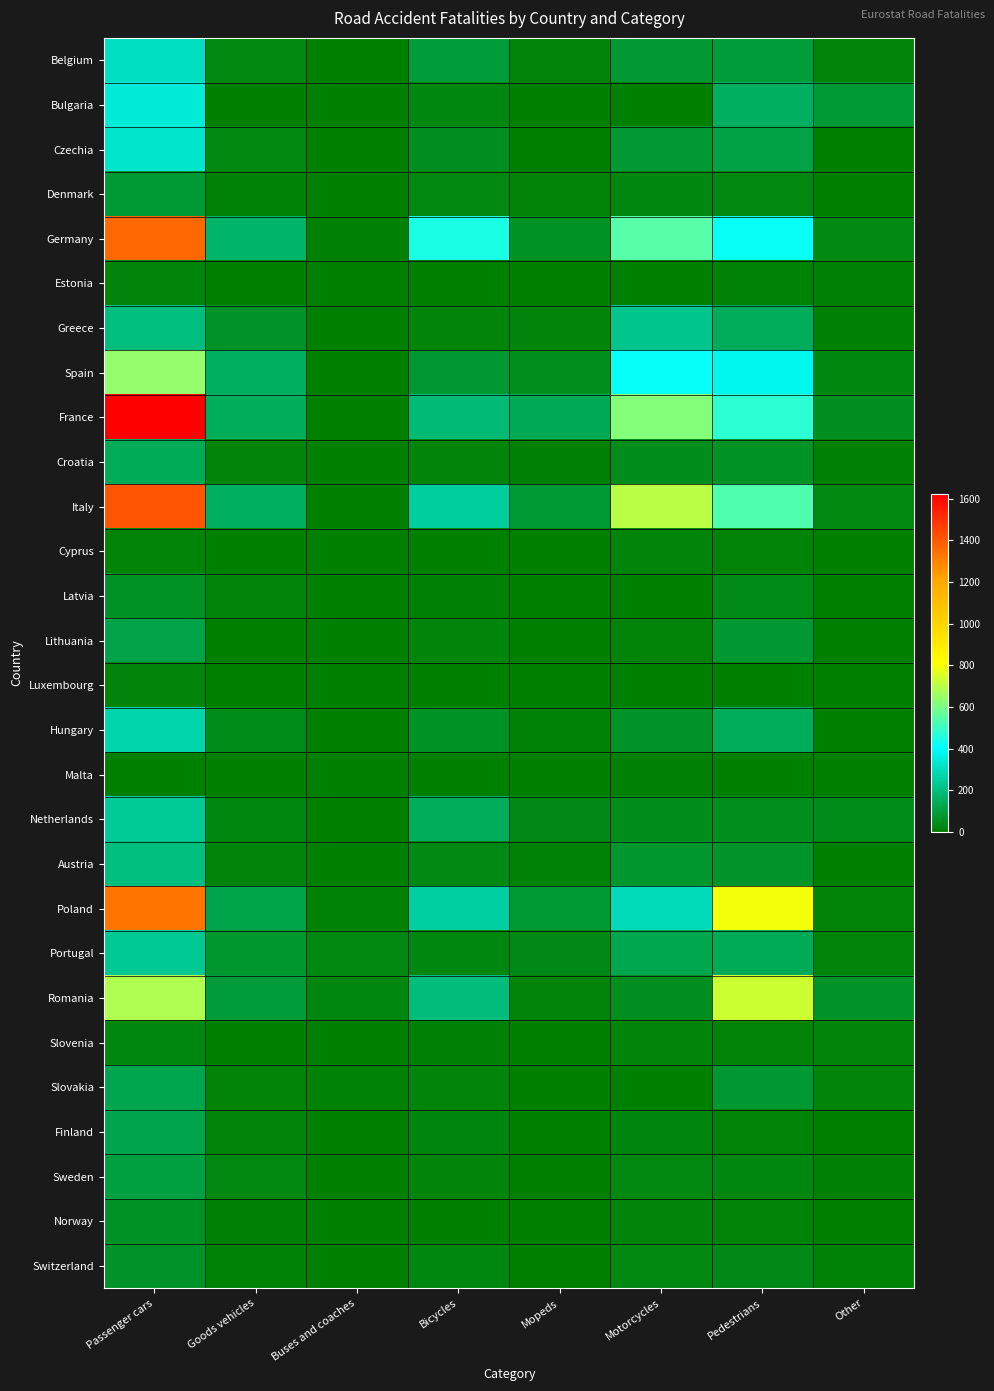

Reading left to right, what are all the values shown in this chart?

Belgium: Passenger cars=306	Goods vehicles=31	Buses and coaches=2	Bicycles=95	Mopeds=19	Motorcycles=84	Pedestrians=92	Other=17
Bulgaria: Passenger cars=348	Goods vehicles=0	Buses and coaches=3	Bicycles=27	Mopeds=2	Motorcycles=5	Pedestrians=154	Other=89
Czechia: Passenger cars=329	Goods vehicles=30	Buses and coaches=3	Bicycles=53	Mopeds=2	Motorcycles=84	Pedestrians=111	Other=6
Denmark: Passenger cars=87	Goods vehicles=11	Buses and coaches=0	Bicycles=31	Mopeds=13	Motorcycles=27	Pedestrians=30	Other=0
Germany: Passenger cars=1364	Goods vehicles=171	Buses and coaches=7	Bicycles=445	Mopeds=63	Motorcycles=542	Pedestrians=421	Other=33
Estonia: Passenger cars=20	Goods vehicles=6	Buses and coaches=2	Bicycles=2	Mopeds=1	Motorcycles=3	Pedestrians=11	Other=7
Greece: Passenger cars=202	Goods vehicles=65	Buses and coaches=0	Bicycles=22	Mopeds=19	Motorcycles=228	Pedestrians=145	Other=7
Spain: Passenger cars=641	Goods vehicles=158	Buses and coaches=3	Bicycles=80	Mopeds=49	Motorcycles=417	Pedestrians=381	Other=26
France: Passenger cars=1622	Goods vehicles=148	Buses and coaches=4	Bicycles=187	Mopeds=134	Motorcycles=615	Pedestrians=476	Other=51
Croatia: Passenger cars=141	Goods vehicles=17	Buses and coaches=0	Bicycles=16	Mopeds=9	Motorcycles=46	Pedestrians=61	Other=7
Italy: Passenger cars=1411	Goods vehicles=153	Buses and coaches=5	Bicycles=253	Mopeds=88	Motorcycles=698	Pedestrians=534	Other=31
Cyprus: Passenger cars=14	Goods vehicles=6	Buses and coaches=0	Bicycles=1	Mopeds=0	Motorcycles=16	Pedestrians=13	Other=2
Latvia: Passenger cars=62	Goods vehicles=16	Buses and coaches=0	Bicycles=9	Mopeds=1	Motorcycles=1	Pedestrians=40	Other=3
Lithuania: Passenger cars=115	Goods vehicles=4	Buses and coaches=1	Bicycles=22	Mopeds=3	Motorcycles=13	Pedestrians=81	Other=3
Luxembourg: Passenger cars=16	Goods vehicles=0	Buses and coaches=0	Bicycles=0	Mopeds=1	Motorcycles=3	Pedestrians=2	Other=0
Hungary: Passenger cars=273	Goods vehicles=43	Buses and coaches=1	Bicycles=63	Mopeds=10	Motorcycles=64	Pedestrians=144	Other=4
Malta: Passenger cars=5	Goods vehicles=0	Buses and coaches=2	Bicycles=1	Mopeds=0	Motorcycles=8	Pedestrians=2	Other=0
Netherlands: Passenger cars=240	Goods vehicles=27	Buses and coaches=0	Bicycles=148	Mopeds=35	Motorcycles=45	Pedestrians=49	Other=42
Austria: Passenger cars=200	Goods vehicles=17	Buses and coaches=1	Bicycles=33	Mopeds=12	Motorcycles=79	Pedestrians=69	Other=5
Poland: Passenger cars=1333	Goods vehicles=120	Buses and coaches=10	Bicycles=258	Mopeds=87	Motorcycles=295	Pedestrians=793	Other=13
Portugal: Passenger cars=235	Goods vehicles=77	Buses and coaches=29	Bicycles=27	Mopeds=36	Motorcycles=127	Pedestrians=140	Other=17
Romania: Passenger cars=682	Goods vehicles=93	Buses and coaches=27	Bicycles=198	Mopeds=18	Motorcycles=51	Pedestrians=729	Other=66
Slovenia: Passenger cars=28	Goods vehicles=6	Buses and coaches=1	Bicycles=9	Mopeds=3	Motorcycles=20	Pedestrians=15	Other=20
Slovakia: Passenger cars=124	Goods vehicles=13	Buses and coaches=12	Bicycles=17	Mopeds=2	Motorcycles=0	Pedestrians=80	Other=22
Finland: Passenger cars=123	Goods vehicles=18	Buses and coaches=0	Bicycles=23	Mopeds=3	Motorcycles=25	Pedestrians=15	Other=4
Sweden: Passenger cars=103	Goods vehicles=31	Buses and coaches=0	Bicycles=17	Mopeds=6	Motorcycles=29	Pedestrians=27	Other=8
Norway: Passenger cars=61	Goods vehicles=9	Buses and coaches=1	Bicycles=6	Mopeds=0	Motorcycles=16	Pedestrians=13	Other=2
Switzerland: Passenger cars=65	Goods vehicles=11	Buses and coaches=1	Bicycles=27	Mopeds=5	Motorcycles=30	Pedestrians=37	Other=11